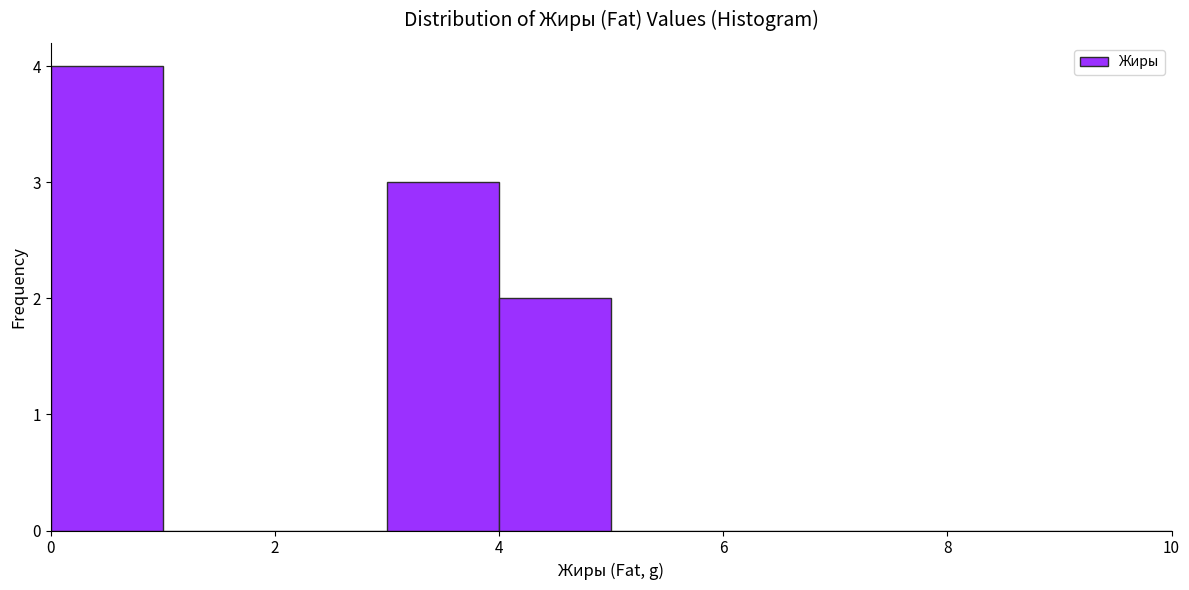

Reading left to right, transcribe this chart: for each bar, give the range it covers on the x-axis and its height. The values are not printed on the chart, so give them approximately, as read against the axis.

0 to 1: 4
1 to 2: 0
2 to 3: 0
3 to 4: 3
4 to 5: 2
5 to 6: 0
6 to 7: 0
7 to 8: 0
8 to 9: 0
9 to 10: 0